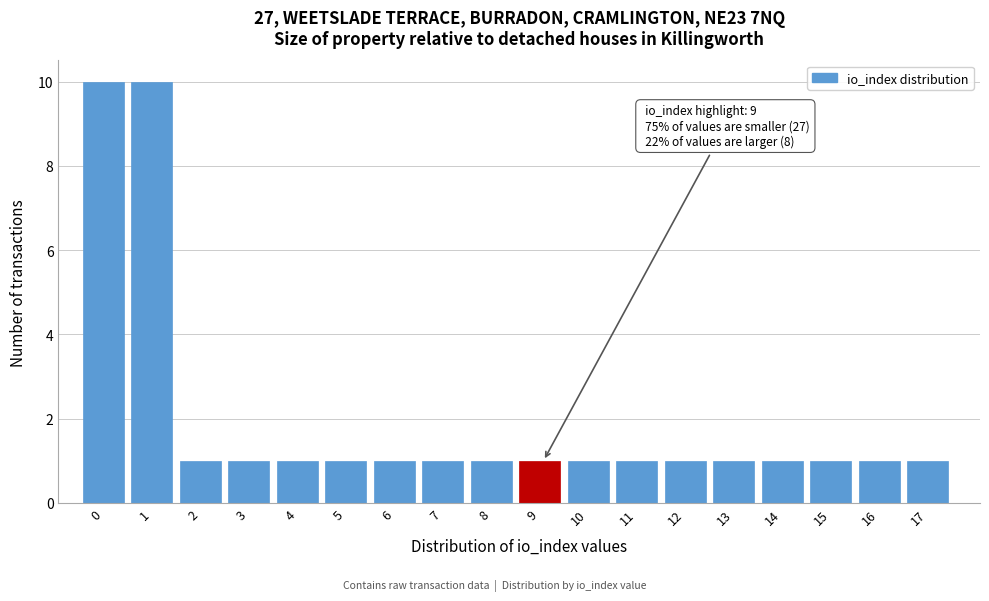

Reading left to right, list all the values displayed in this chart.

0=10	1=10	2=1	3=1	4=1	5=1	6=1	7=1	8=1	9=1	10=1	11=1	12=1	13=1	14=1	15=1	16=1	17=1